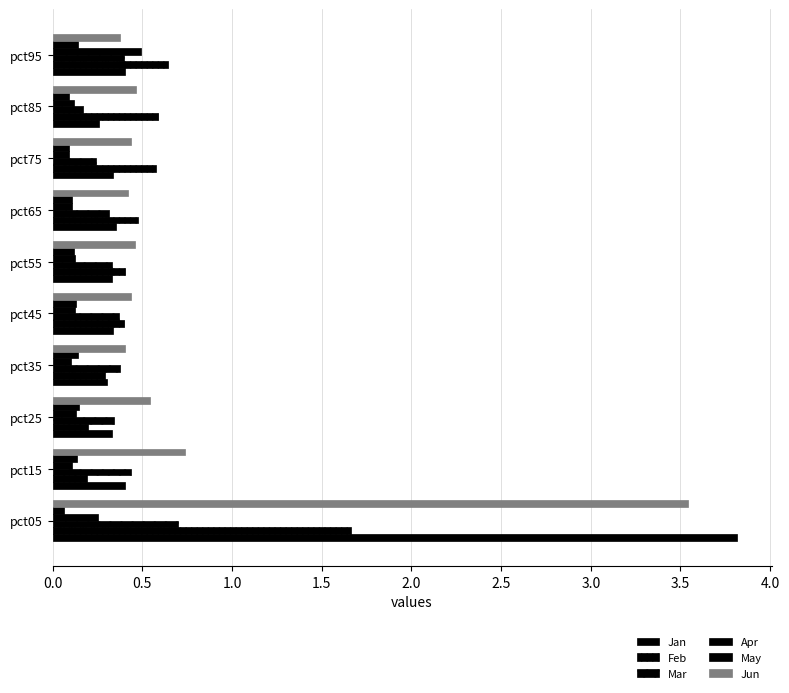

Reading right to left, what are all the values shown in this chart?

Jan: 0.4	0.3	0.3	0.4	0.3	0.3	0.3	0.3	0.4	3.8
Feb: 0.6	0.6	0.6	0.5	0.4	0.4	0.3	0.2	0.2	1.7
Mar: 0.4	0.2	0.2	0.3	0.3	0.4	0.4	0.3	0.4	0.7
Apr: 0.5	0.1	0.1	0.1	0.1	0.1	0.1	0.1	0.1	0.3
May: 0.1	0.1	0.1	0.1	0.1	0.1	0.1	0.1	0.1	0.1
Jun: 0.4	0.5	0.4	0.4	0.5	0.4	0.4	0.5	0.7	3.5